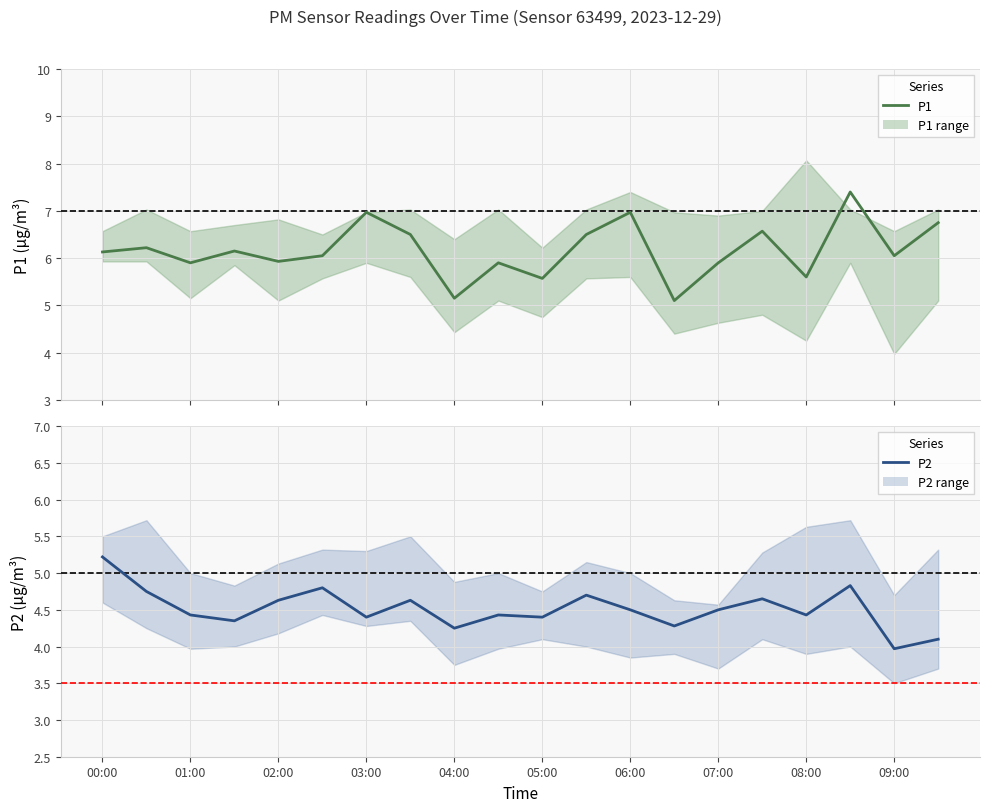

The P1 series shows 7.4 at 17. True or false?

True